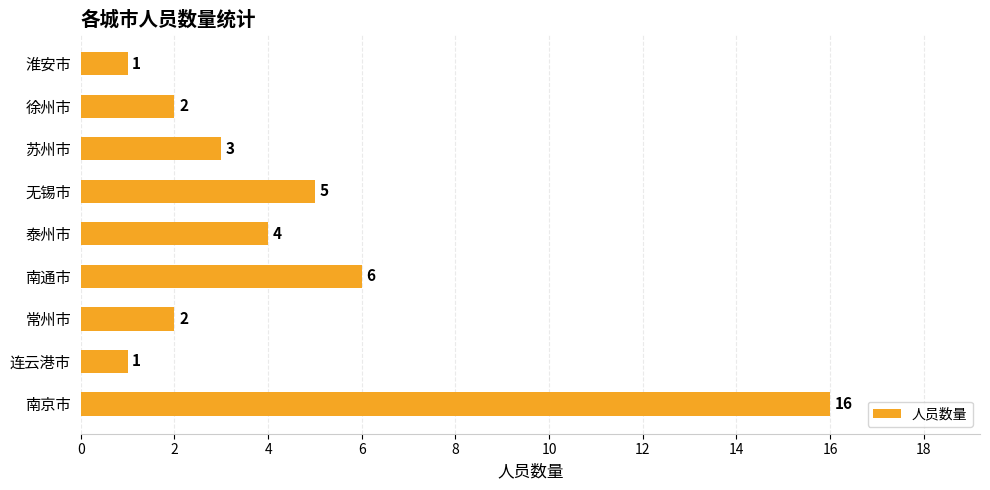

Reading bottom to top, transcribe all the data shown in this chart.

16	1	2	6	4	5	3	2	1